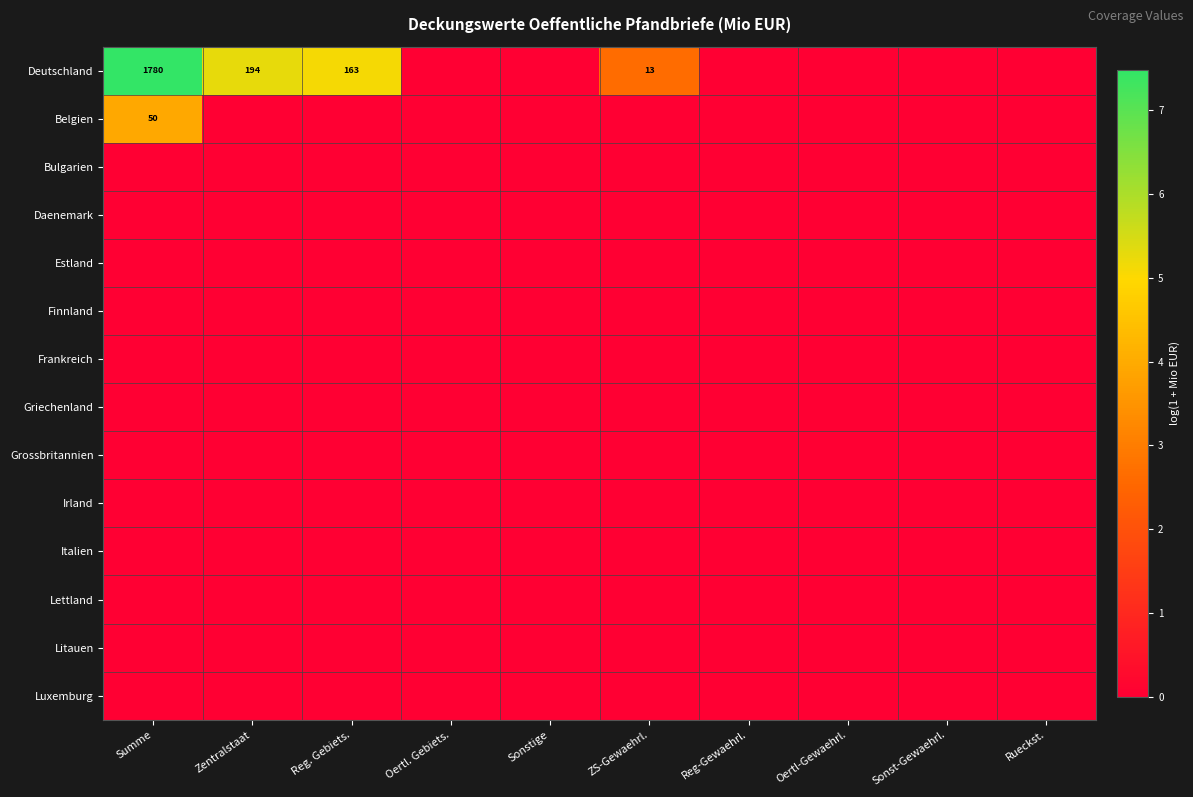

The value of Deutschland at ZS-Gewaehrl. is 13. True or false?

True